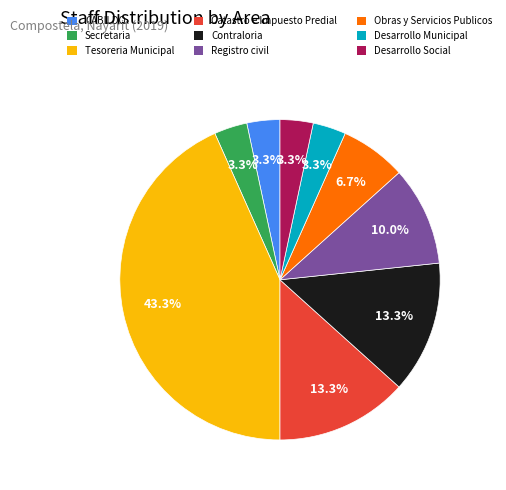

What percentage is NOT represented by Desarrollo Municipal?

96.7%